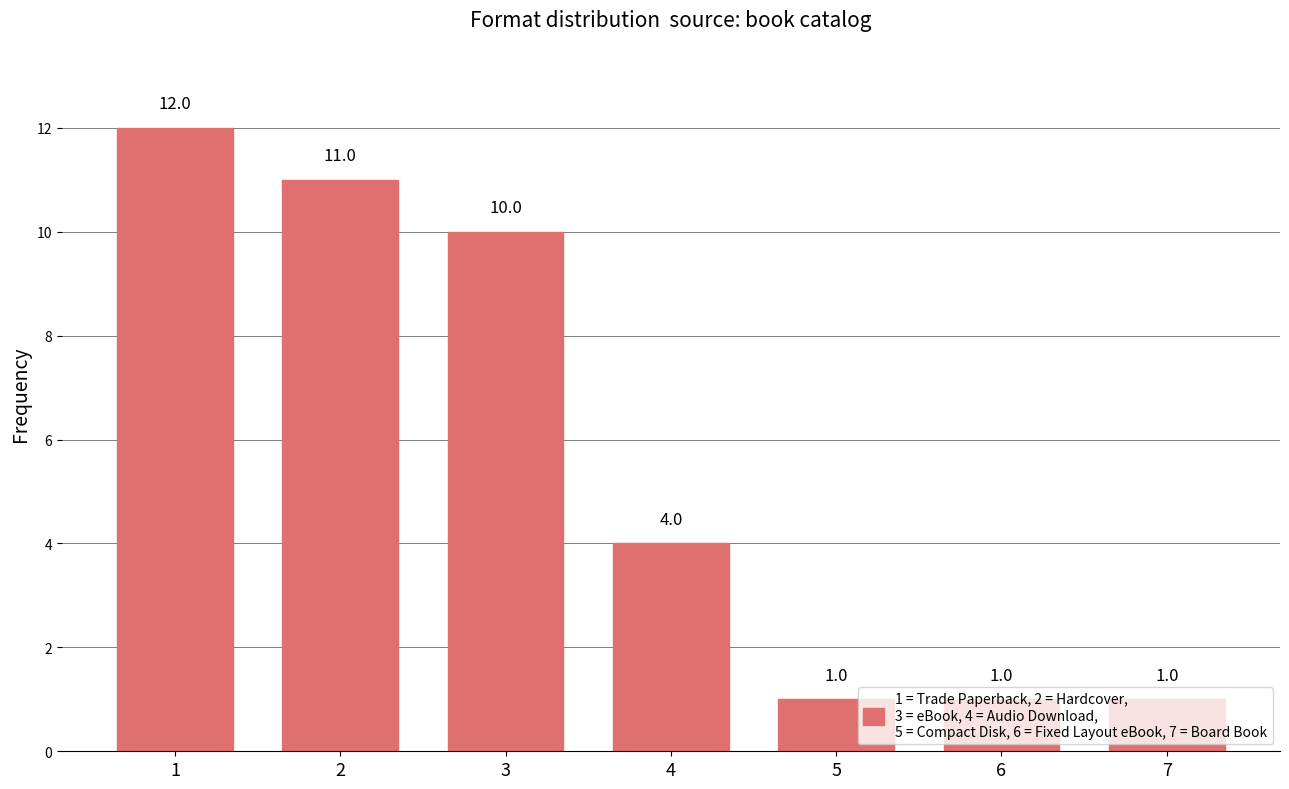

What is the average value?

6